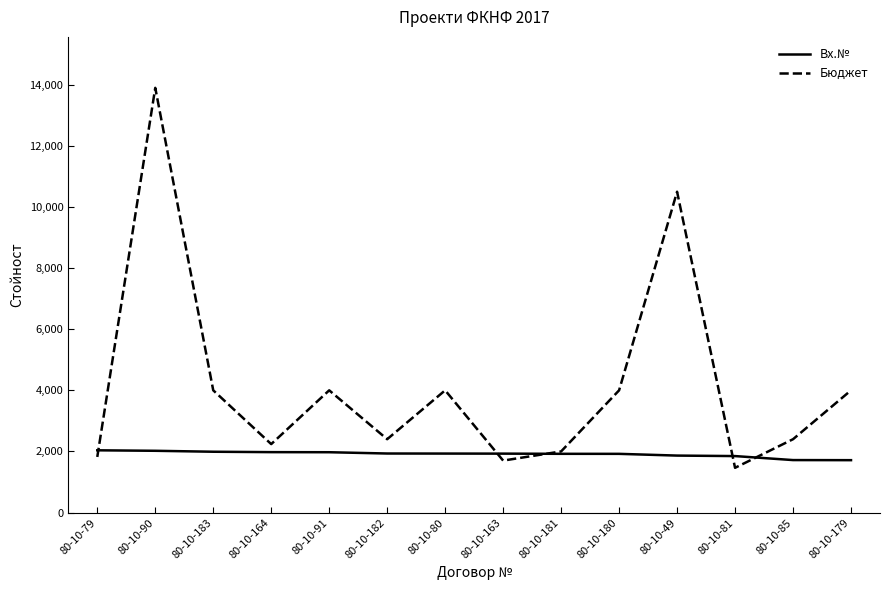

What is the smallest value displayed?

1464